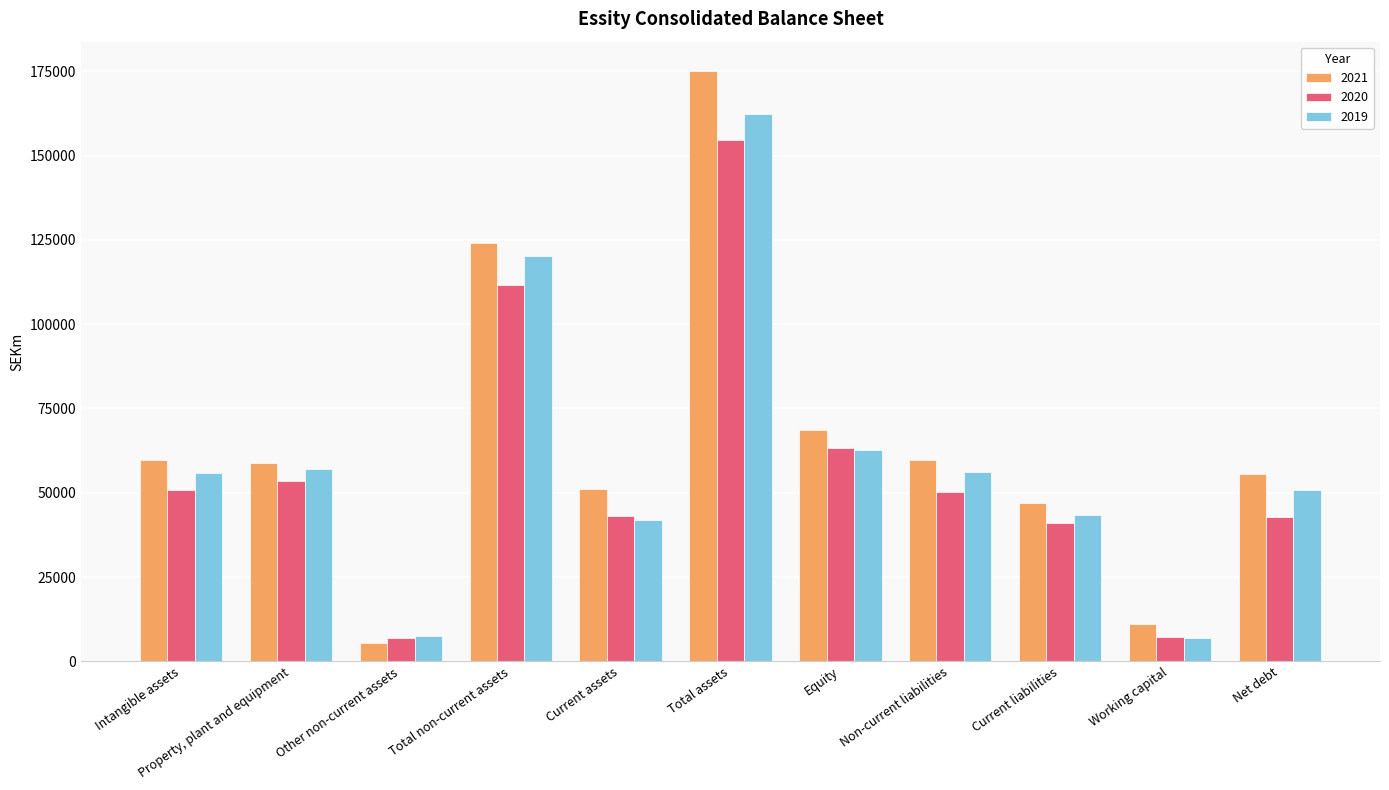

List the series in order of their peak value, lowest first.

2020, 2019, 2021